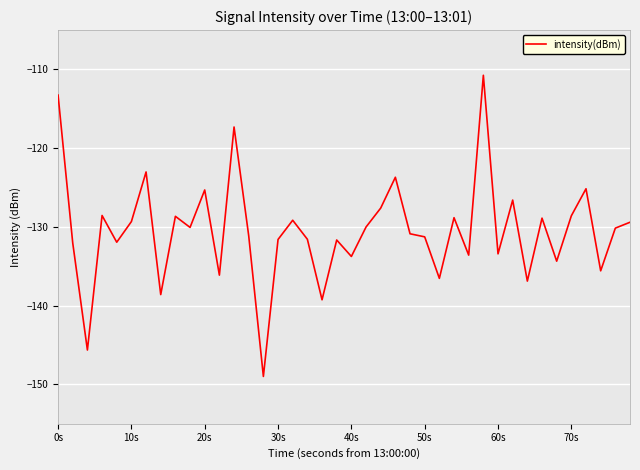

What is the difference between the maximum and minimum values?

38.3